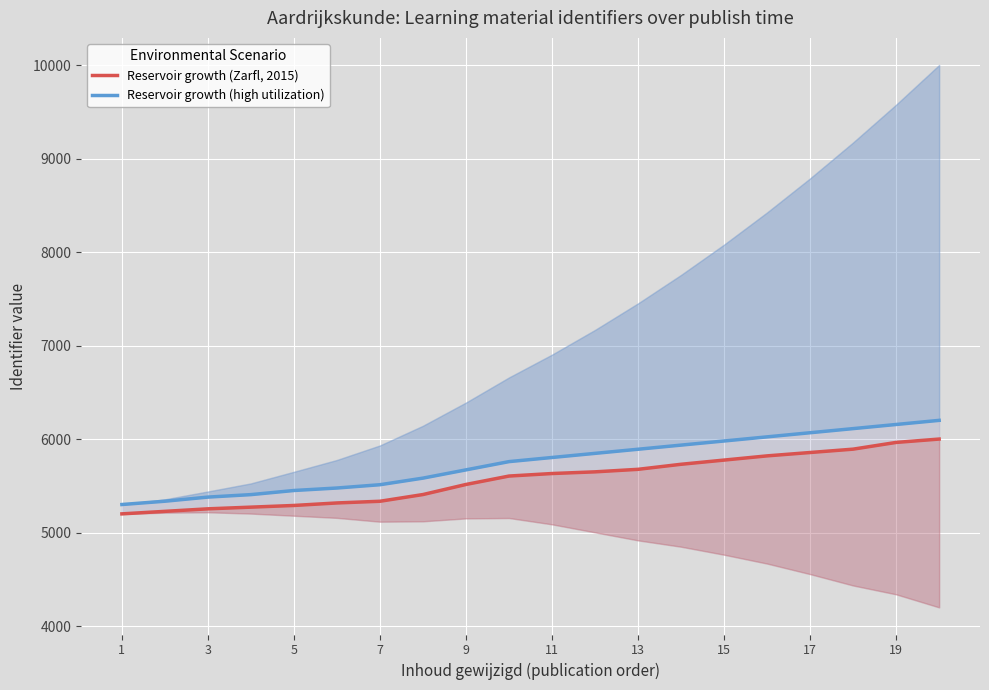

Which series changed the most between 3 and 13?

Reservoir growth (high utilization)